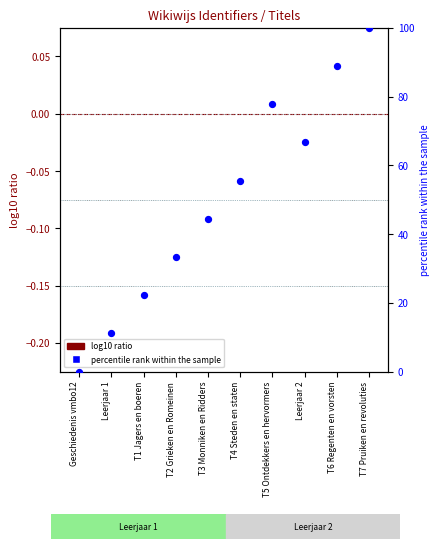

Which series has the largest Y range (max minus min)?

percentile rank within the sample